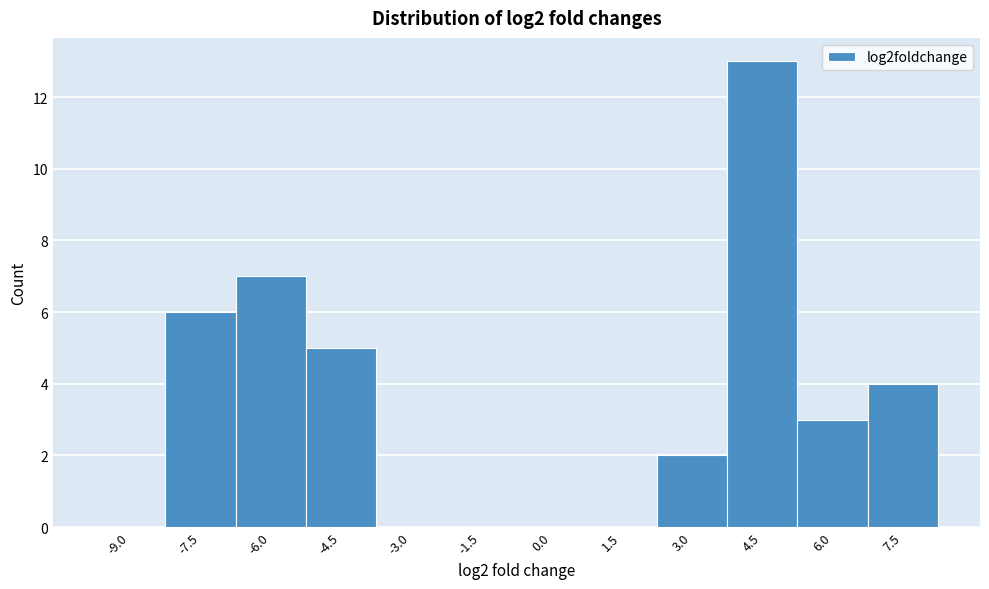

Reading left to right, transcribe all the data shown in this chart.

-9.0=0	-7.5=6	-6.0=7	-4.5=5	-3.0=0	-1.5=0	0.0=0	1.5=0	3.0=2	4.5=13	6.0=3	7.5=4